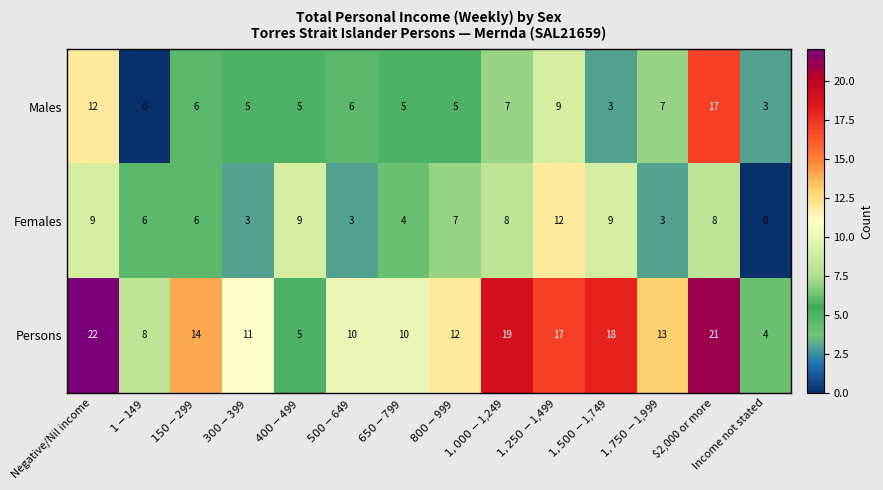

Which series has the largest total across all categories?

Persons